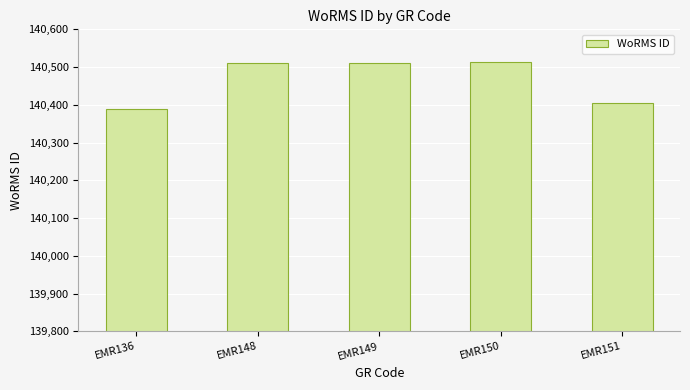

What is the difference between the maximum and minimum values?

124